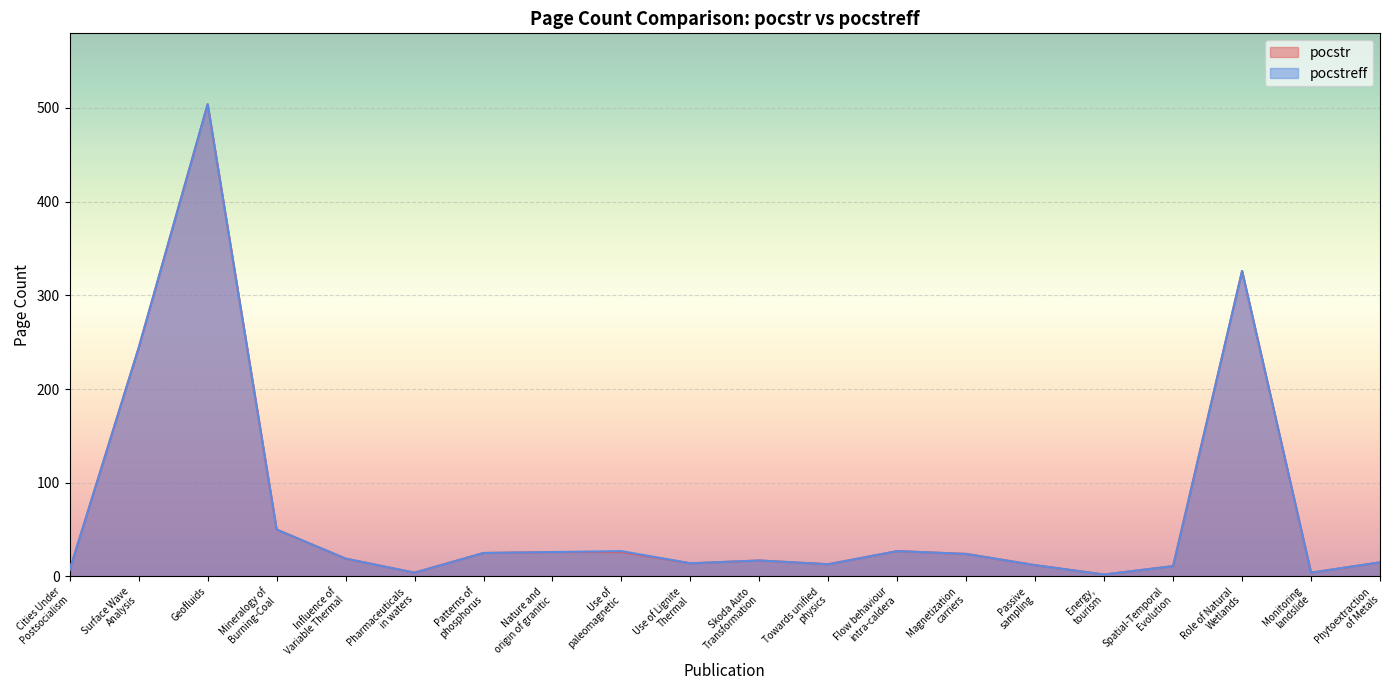

How many data points in pocstr are above 19?

9